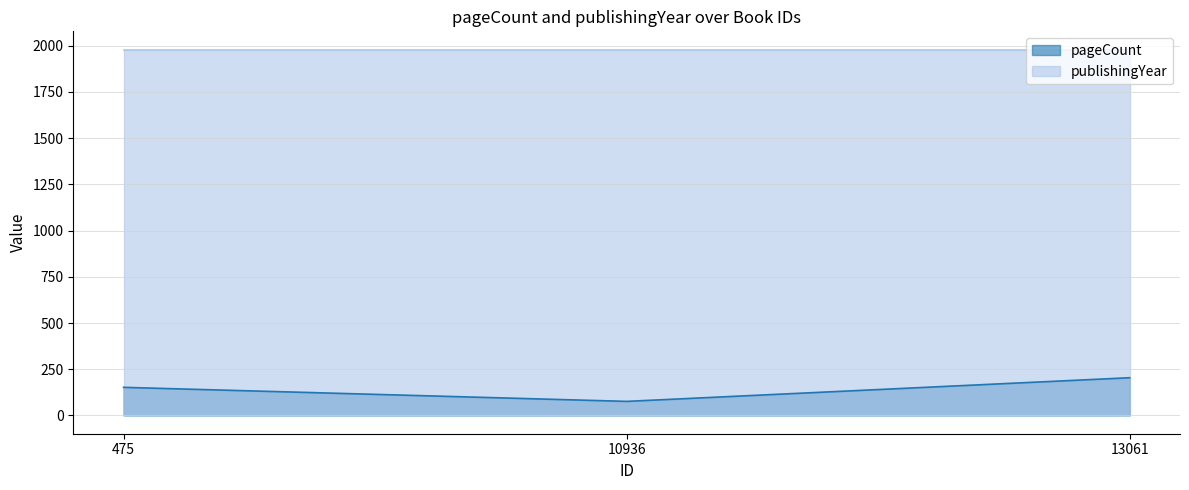

Which category has the highest value across all series?

13061